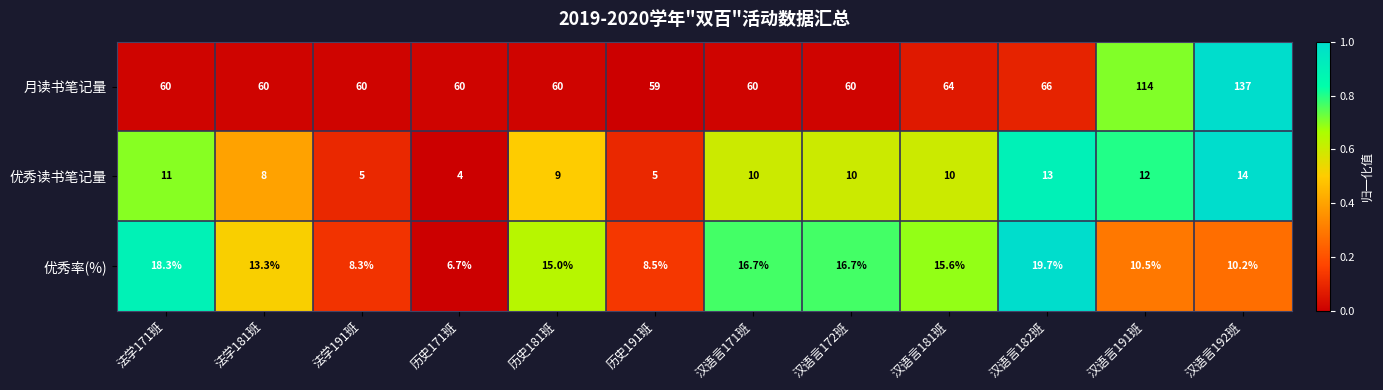

What is the difference between the maximum and minimum values in the 月读书笔记量 series?

78.0